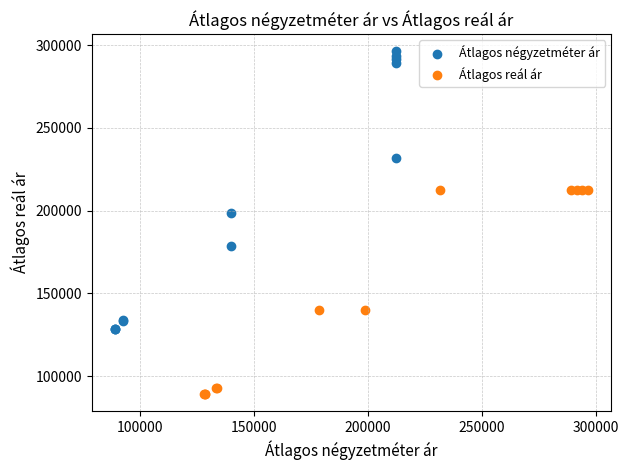

Which series reaches the minimum Y coordinate?

Átlagos reál ár